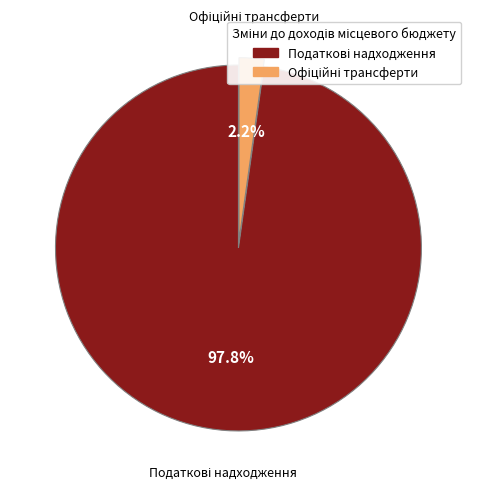

Does any single category account for the majority?

Yes